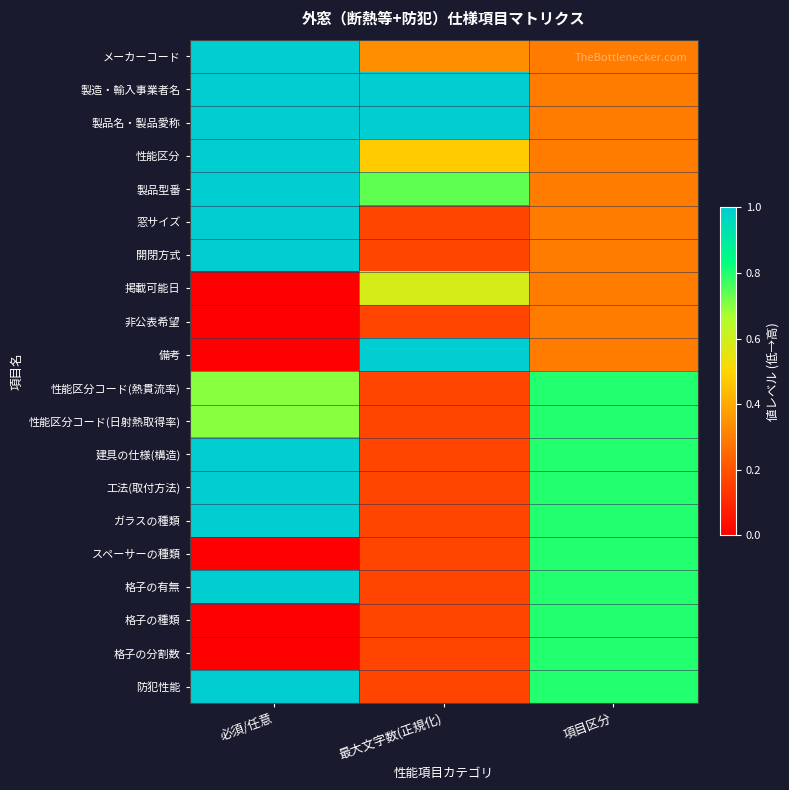

Between 項目区分 and 必須/任意, which is larger?

必須/任意